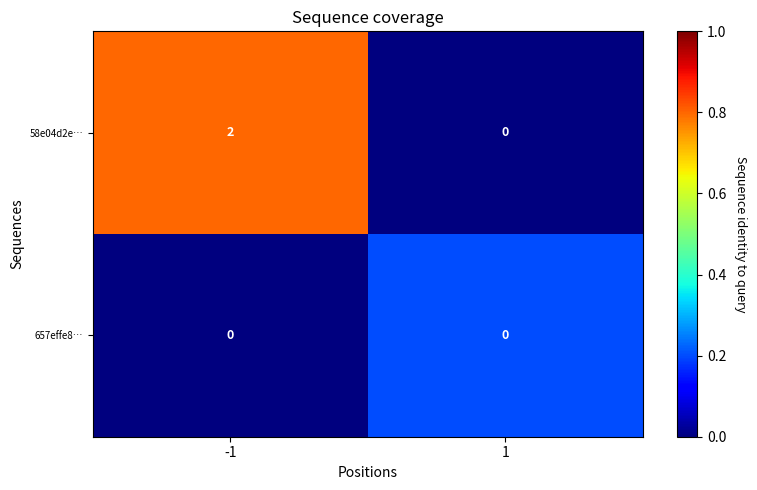

Rank the series by their average value, from highest to lowest.

58e04d2e…, 657effe8…